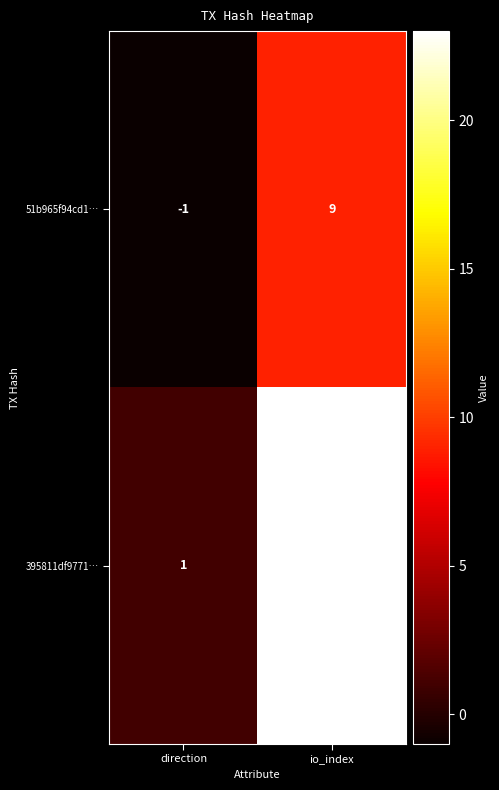

Reading right to left, extract all data points from this chart.

51b965f94cd1…: 9	-1
395811df9771…: 23	1